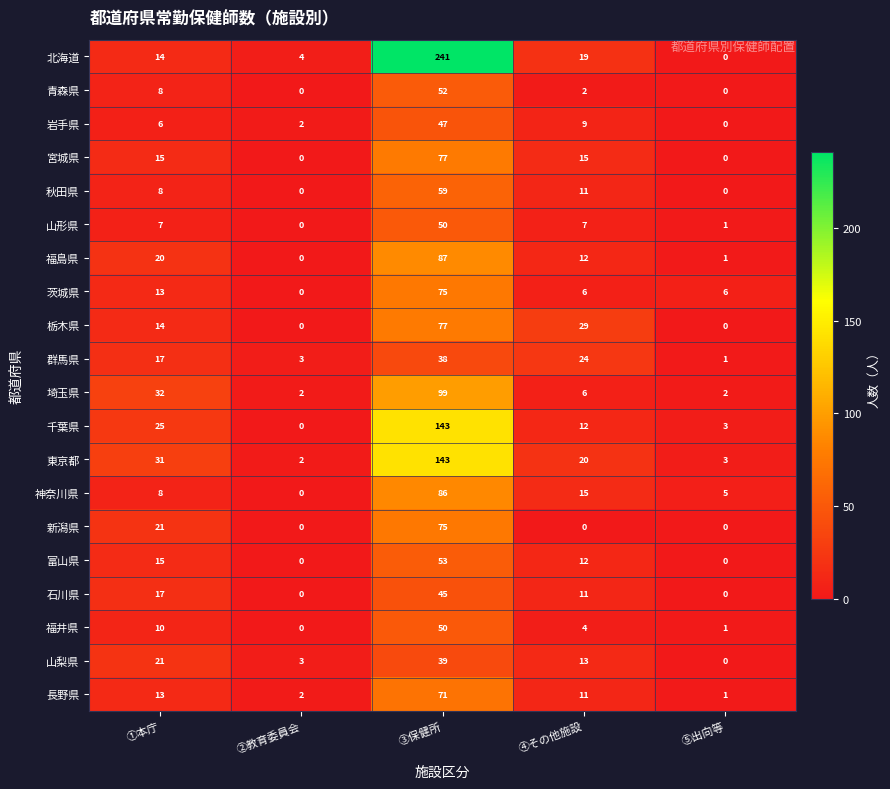

Is the value of 青森県 at ①本庁 greater than the value of 東京都 at ⑤出向等?

Yes